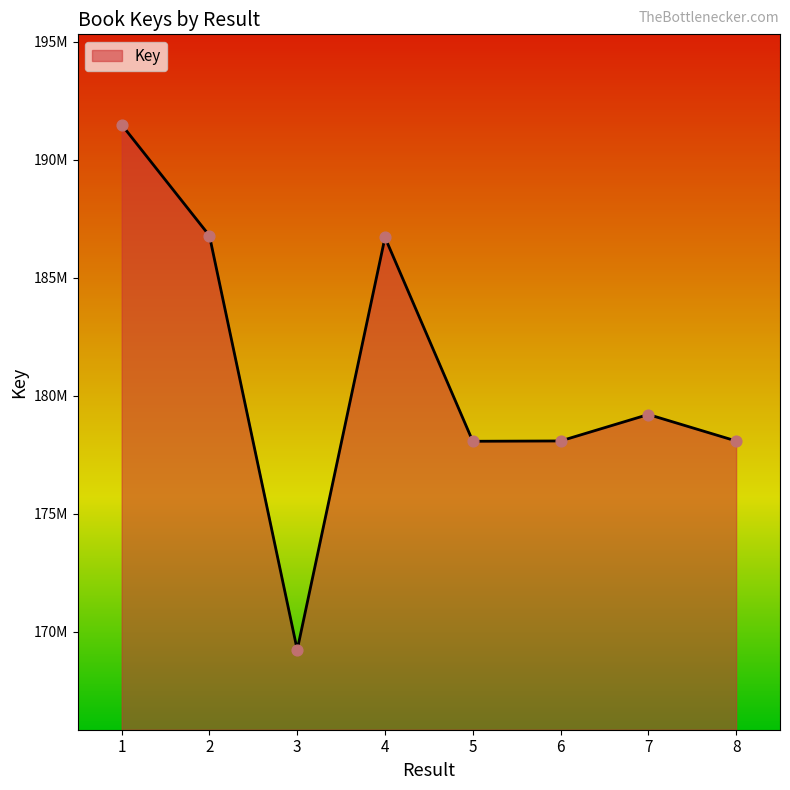

Between 5 and 1, which is larger?

1